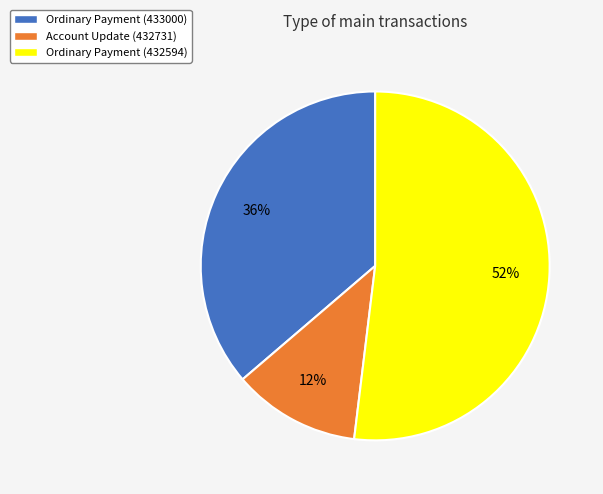

To the nearest percent, what is the difference between the largest and smallest slice percentages?

40%